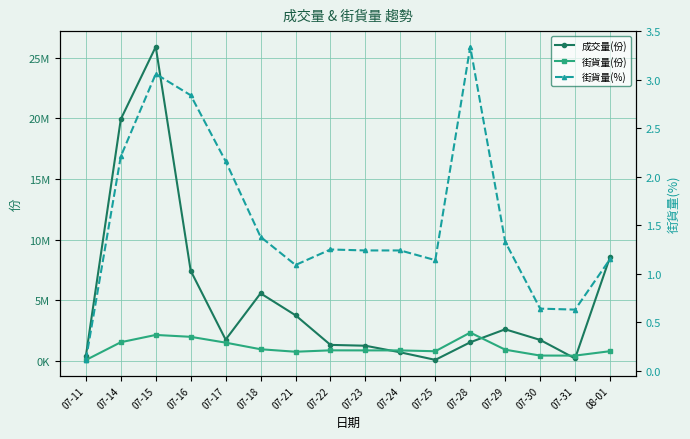

At 07-23, list the series in order from smallest to largest.

街貨量(%), 街貨量(份), 成交量(份)